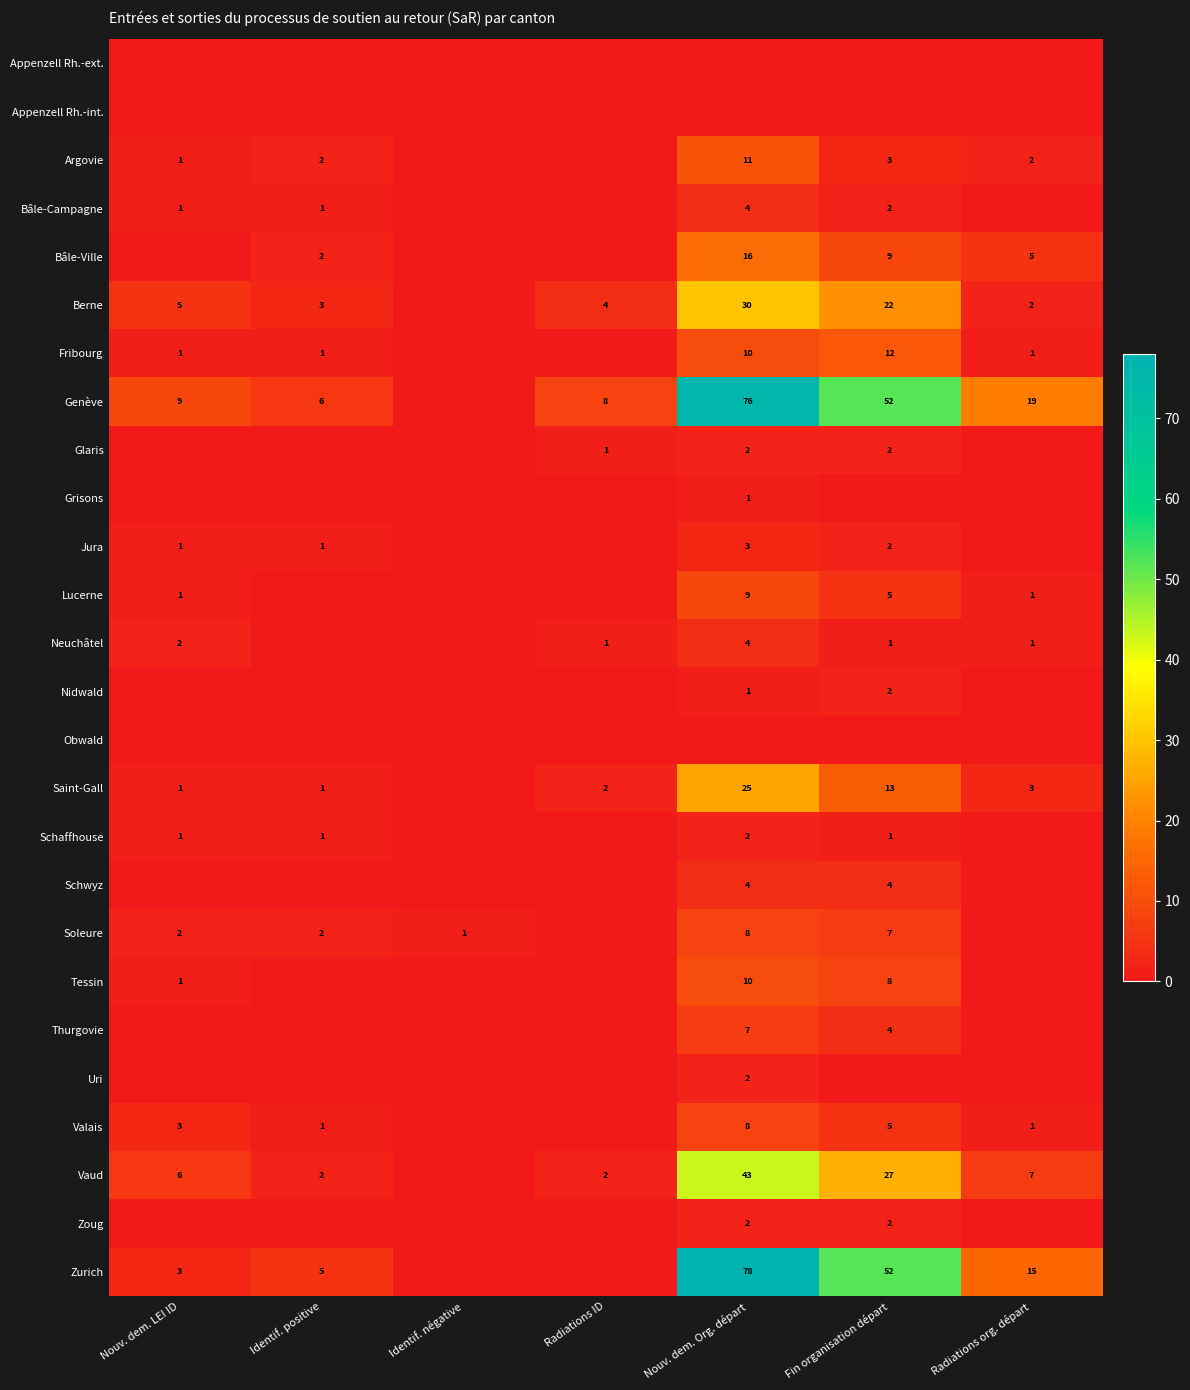

What is the difference between the Fribourg values at Fin organisation départ and Nouv. dem. LEI ID?

11